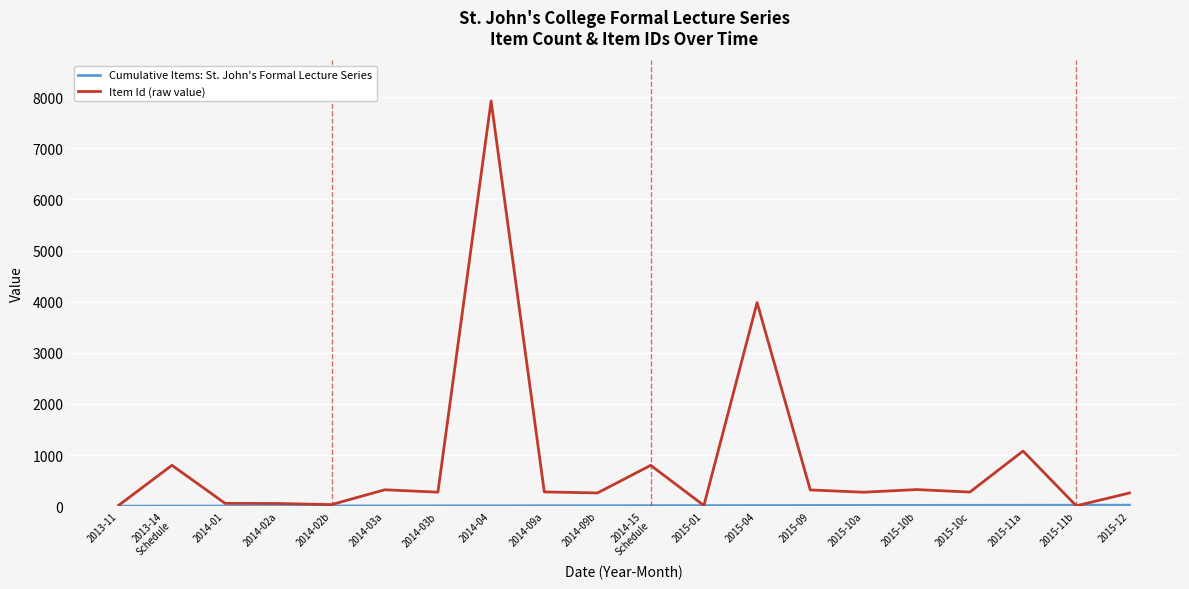

What is the highest value of the Item Id (raw value) series?

7927